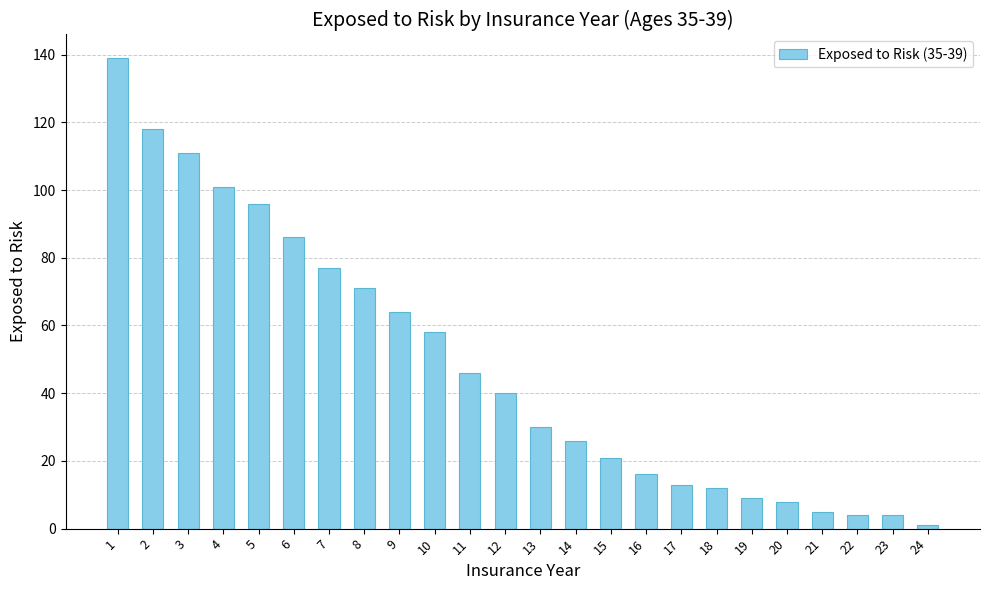

What is the change in value from 14 to 17?

-13